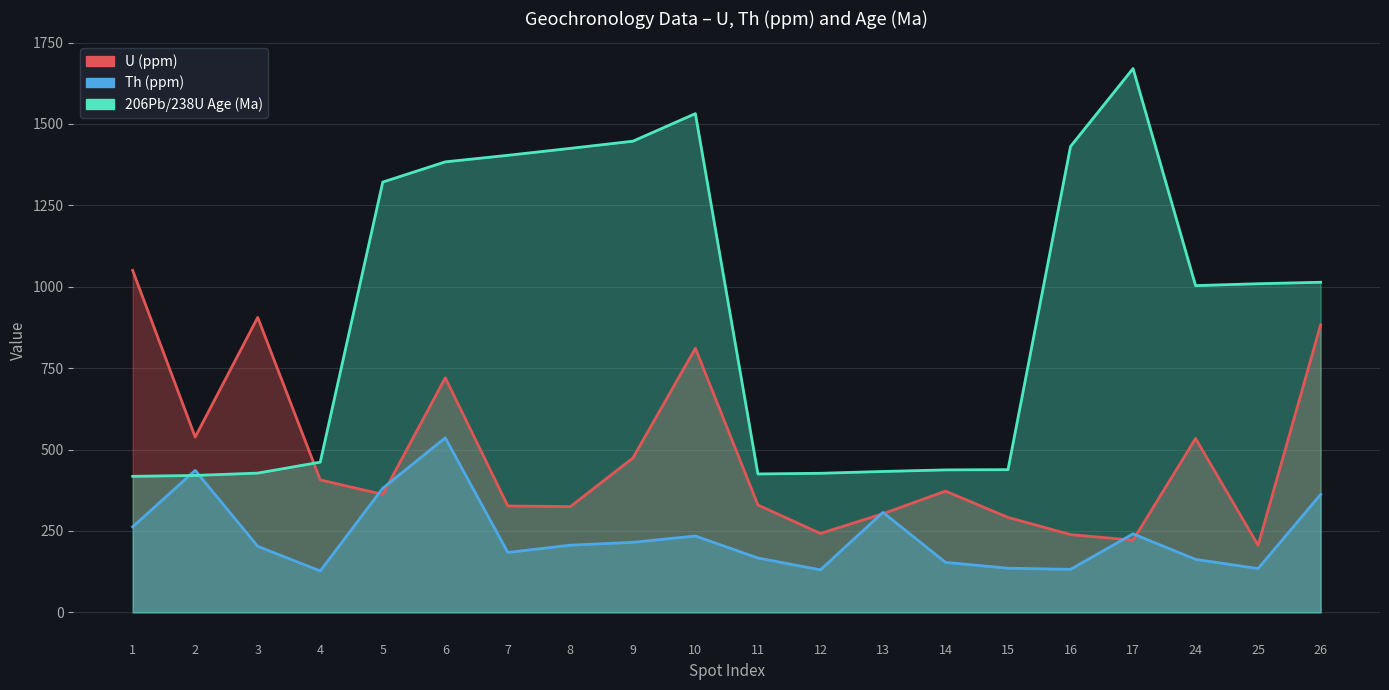

What is the spread (max minus min) of values at 2?

117.8